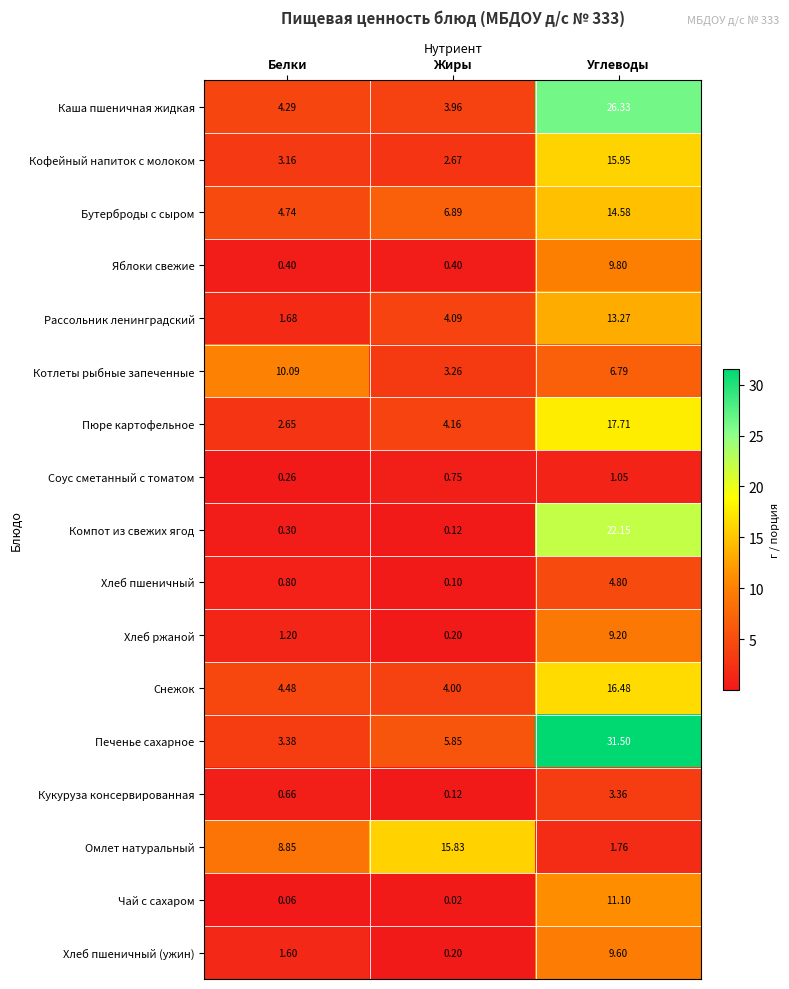

At which label does Бутерброды с сыром reach its peak?

Углеводы